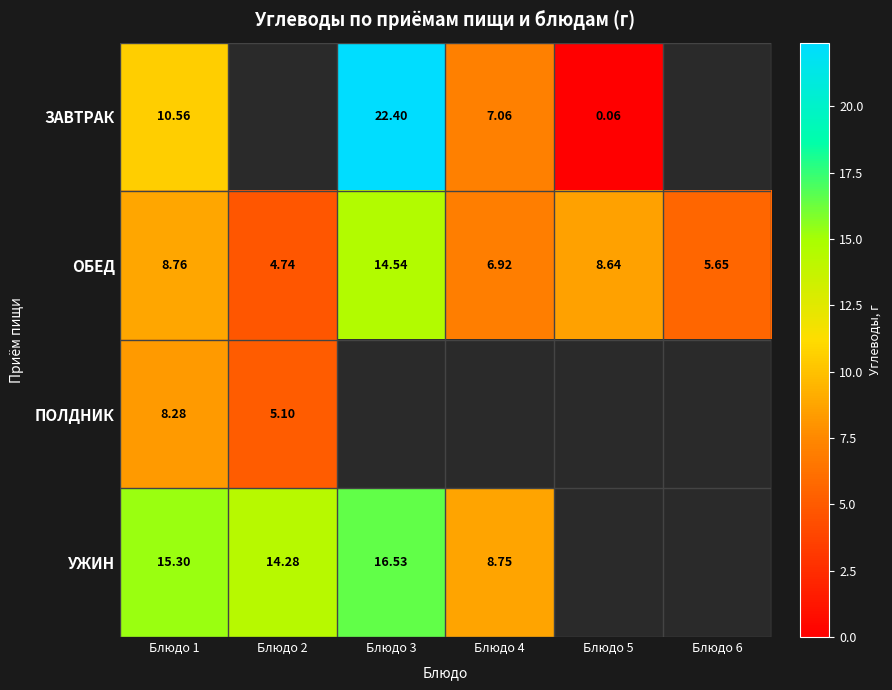

Is it true that ПОЛДНИК equals 5.1 at Блюдо 2?

True